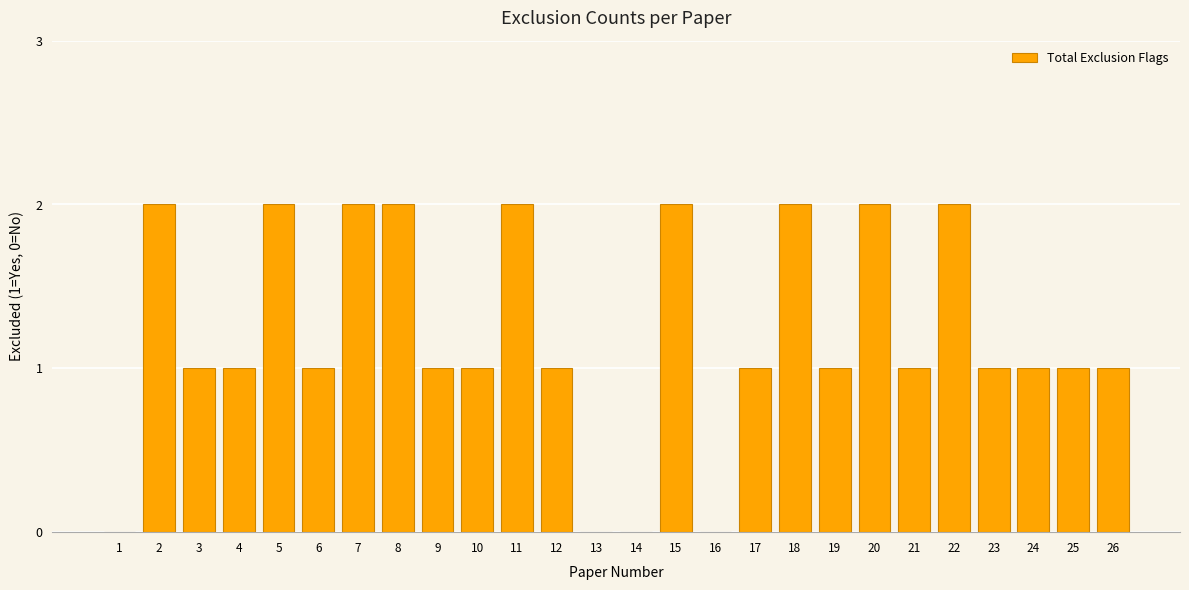

The chart shows a value of 1 at 15. True or false?

False